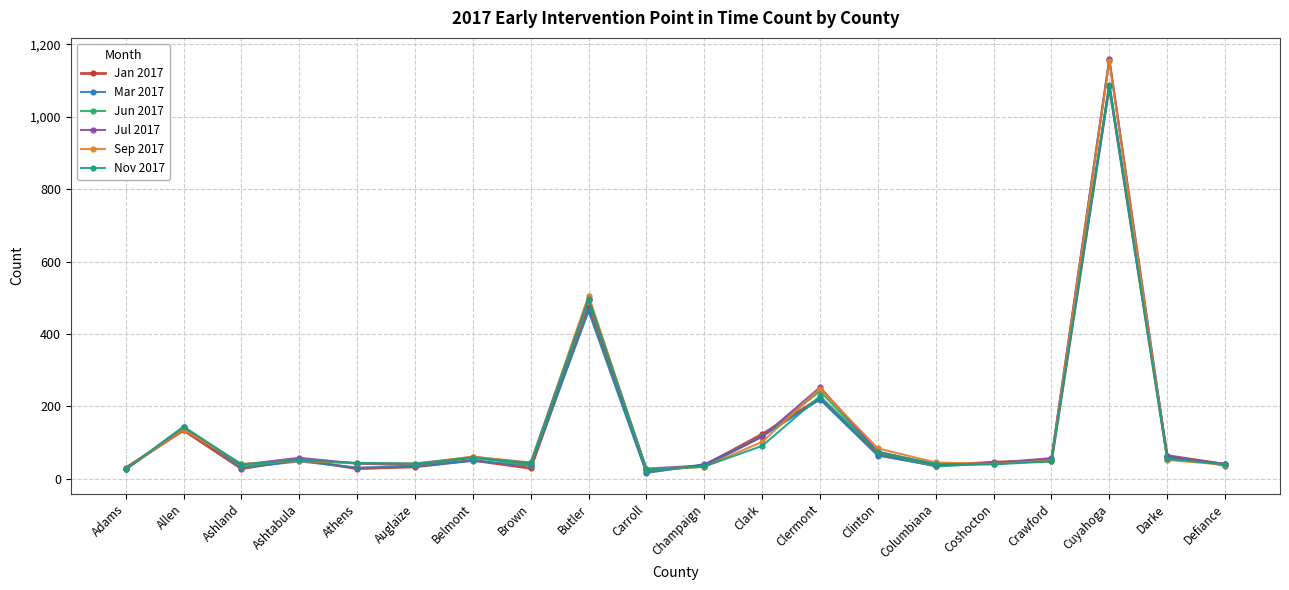

Which series changed the most between Clark and Defiance?

Jan 2017